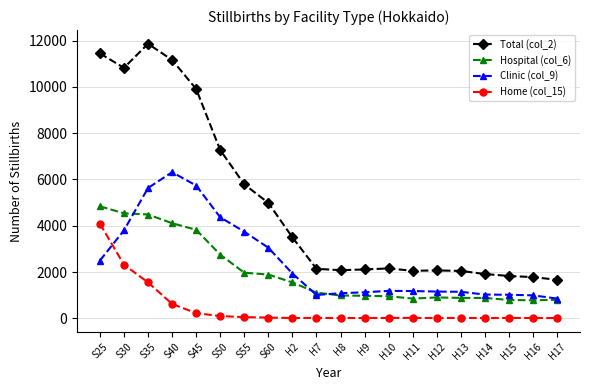

At which category does Clinic (col_9) reach its first local peak?

S40